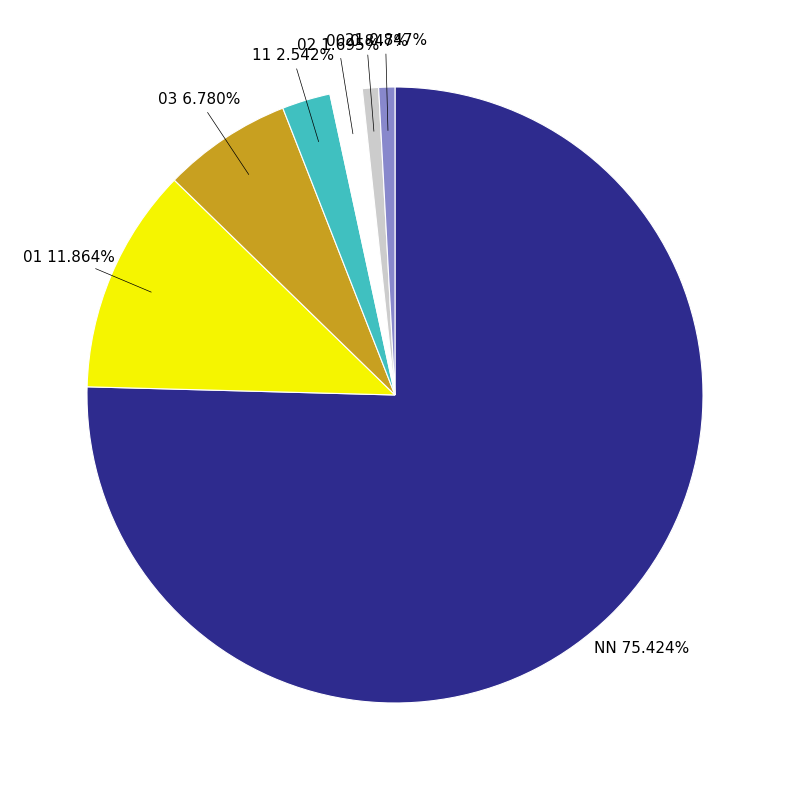

Approximately how many times larger is the value at 02 compared to 00?

2.0